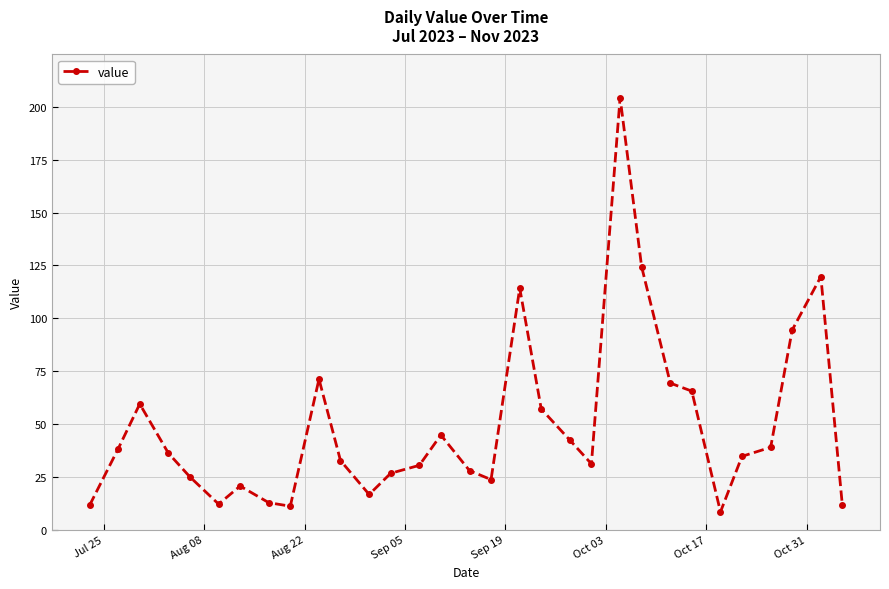

What is the maximum value shown in the chart?

204.4